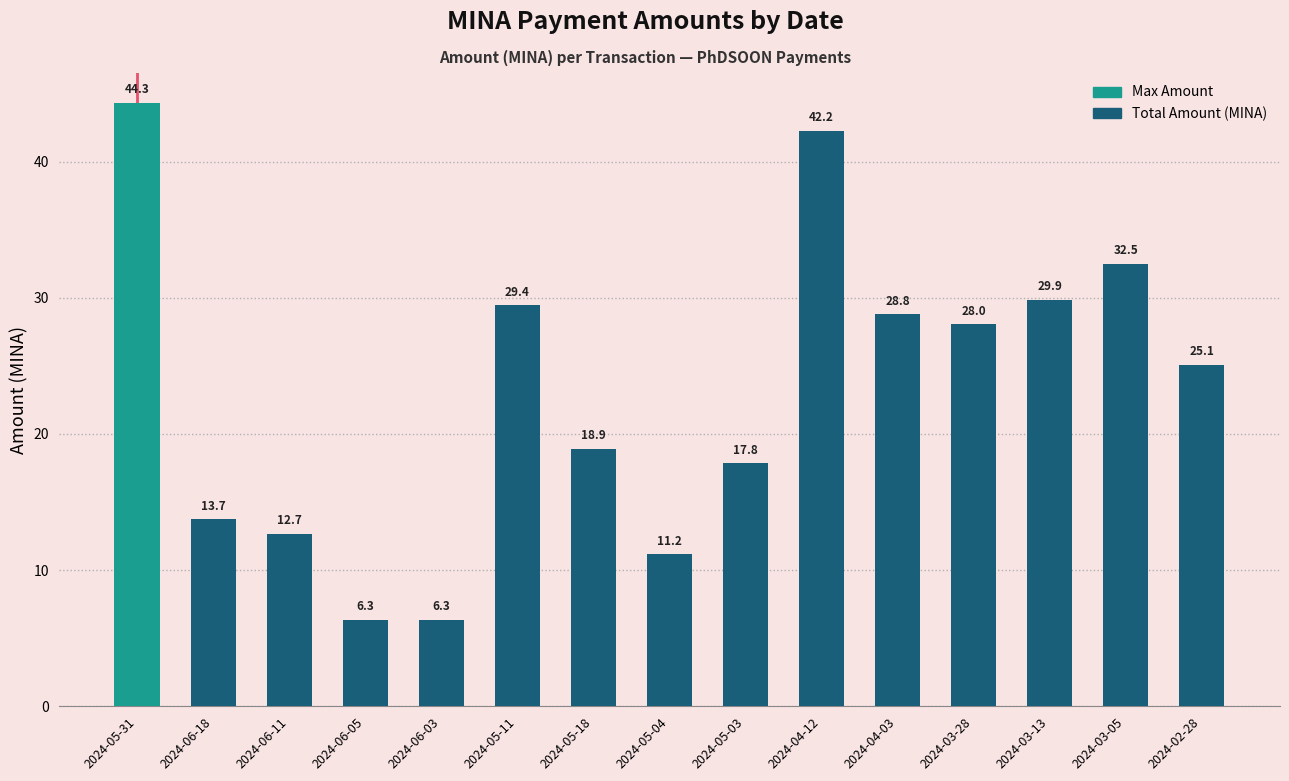

How many bars are there in total?

15